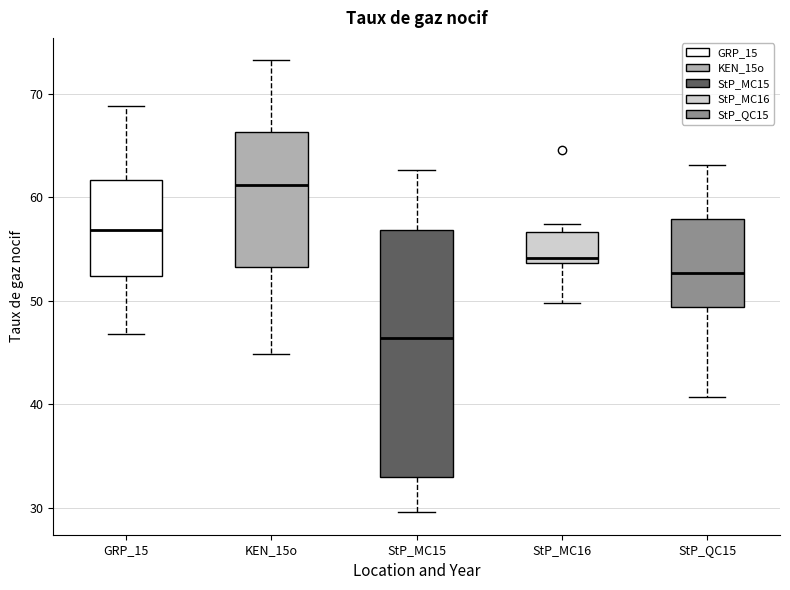

Comparing the boxes themselves (not the whiskers), which one is the tallest?

StP_MC15